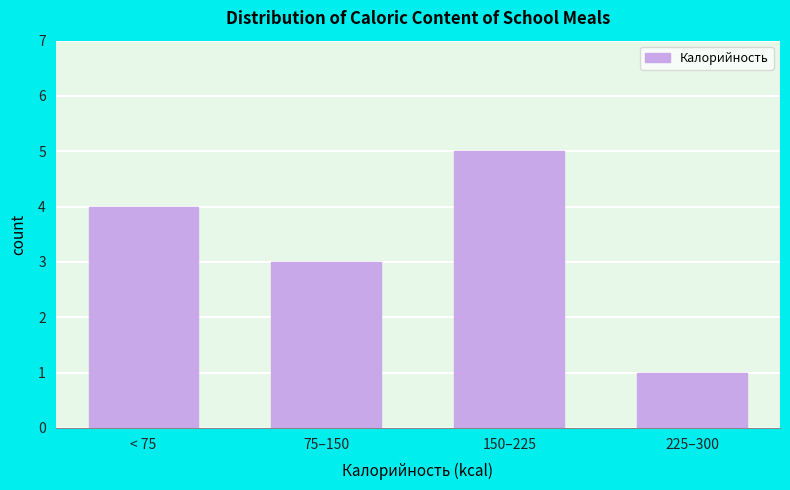

Reading right to left, list all the values displayed in this chart.

1	5	3	4